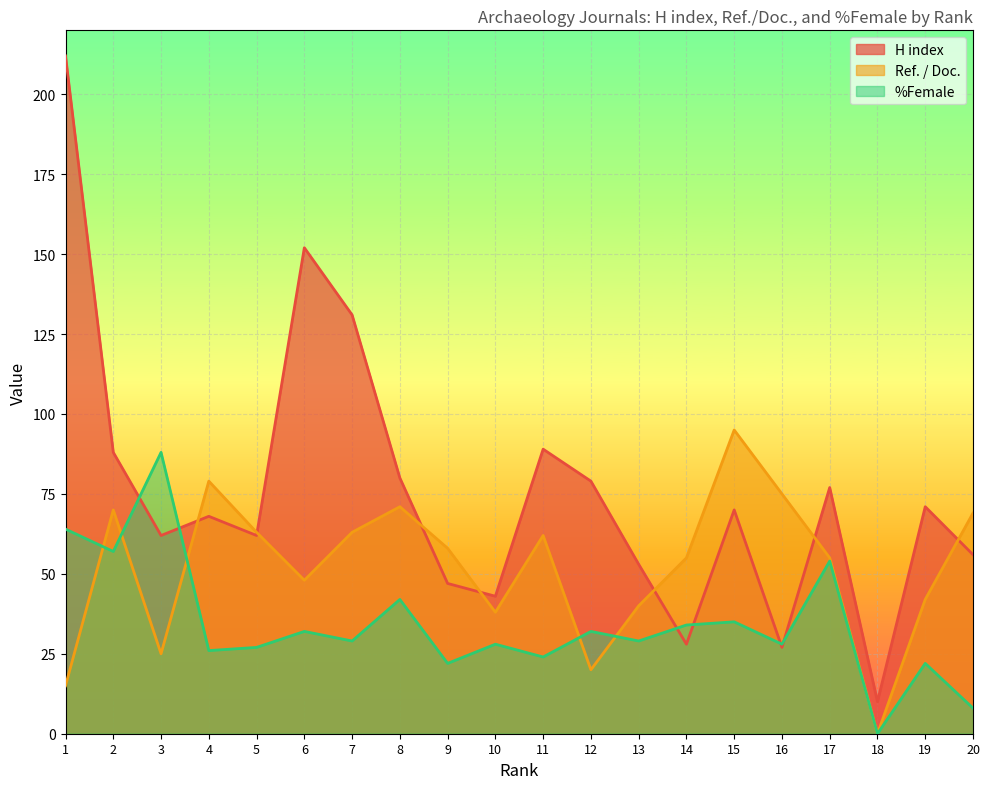

Reading left to right, transcribe all the data shown in this chart.

H index: 1=212	2=88	3=62	4=68	5=62	6=152	7=131	8=80	9=47	10=43	11=89	12=79	13=53	14=28	15=70	16=27	17=77	18=10	19=71	20=56
Ref. / Doc.: 1=15	2=70	3=25	4=79	5=63	6=48	7=63	8=71	9=58	10=38	11=62	12=20	13=40	14=55	15=95	16=75	17=55	18=0	19=42	20=69
%Female: 1=64	2=57	3=88	4=26	5=27	6=32	7=29	8=42	9=22	10=28	11=24	12=32	13=29	14=34	15=35	16=28	17=54	18=0	19=22	20=8